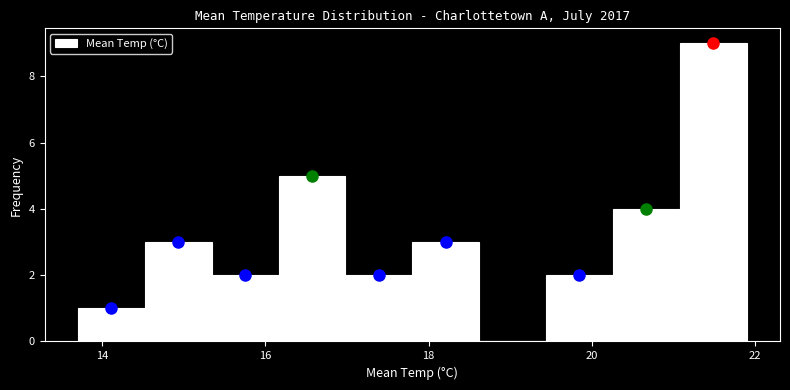

Over which range of the x-axis is the bar tallest?

21.08 to 21.90